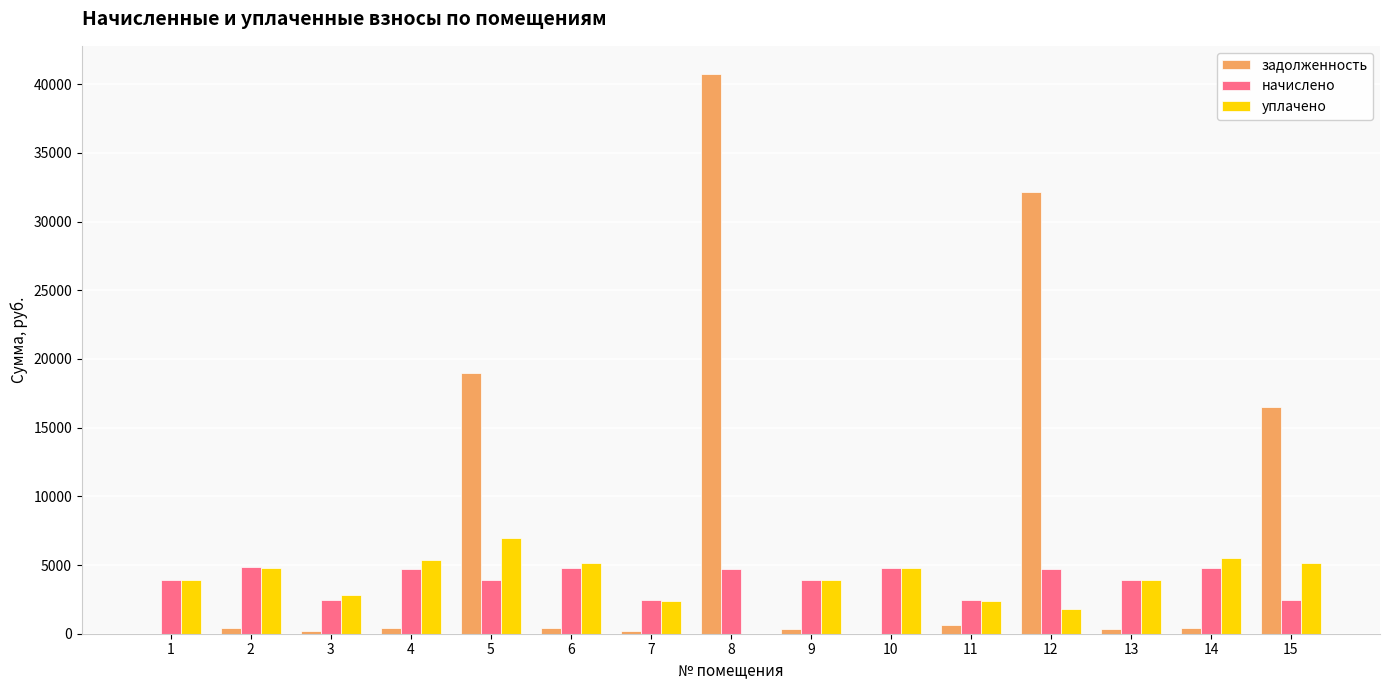

Between 1 and 8, which series saw the biggest shift?

задолженность